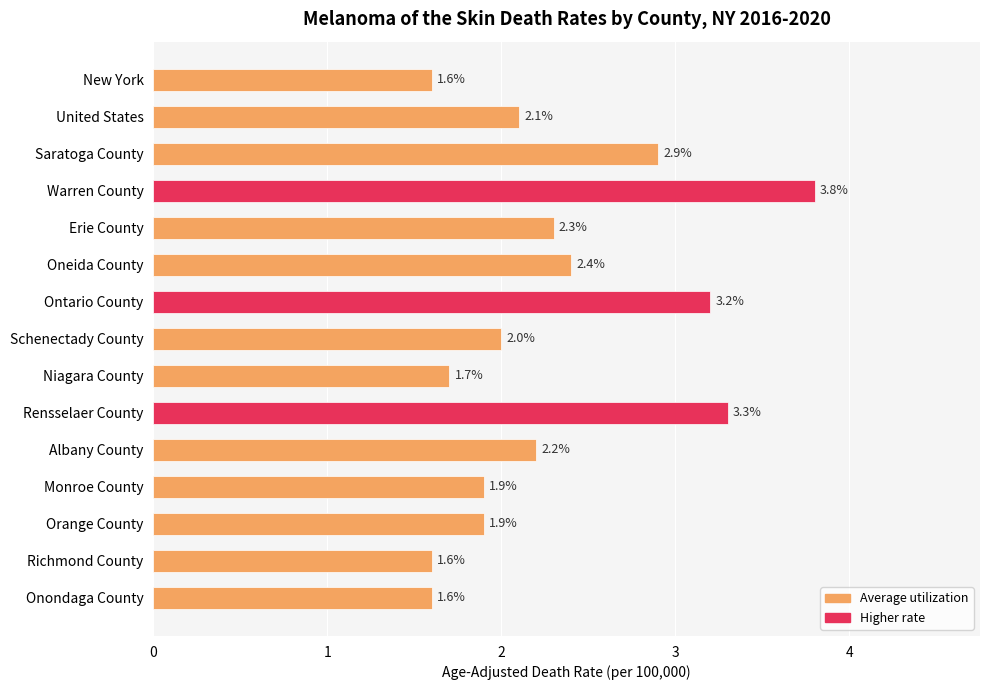

What is the average value?

2.3